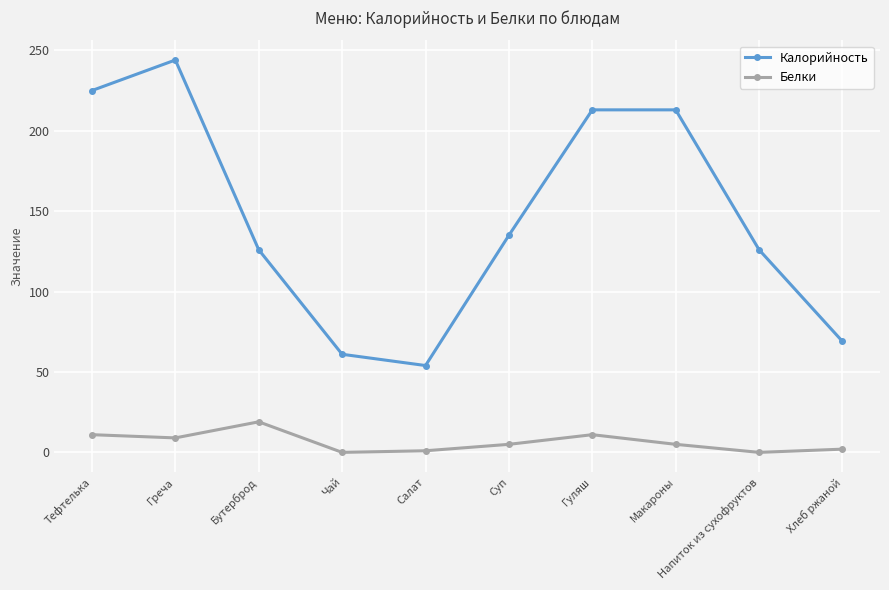

How many series are shown in this chart?

2